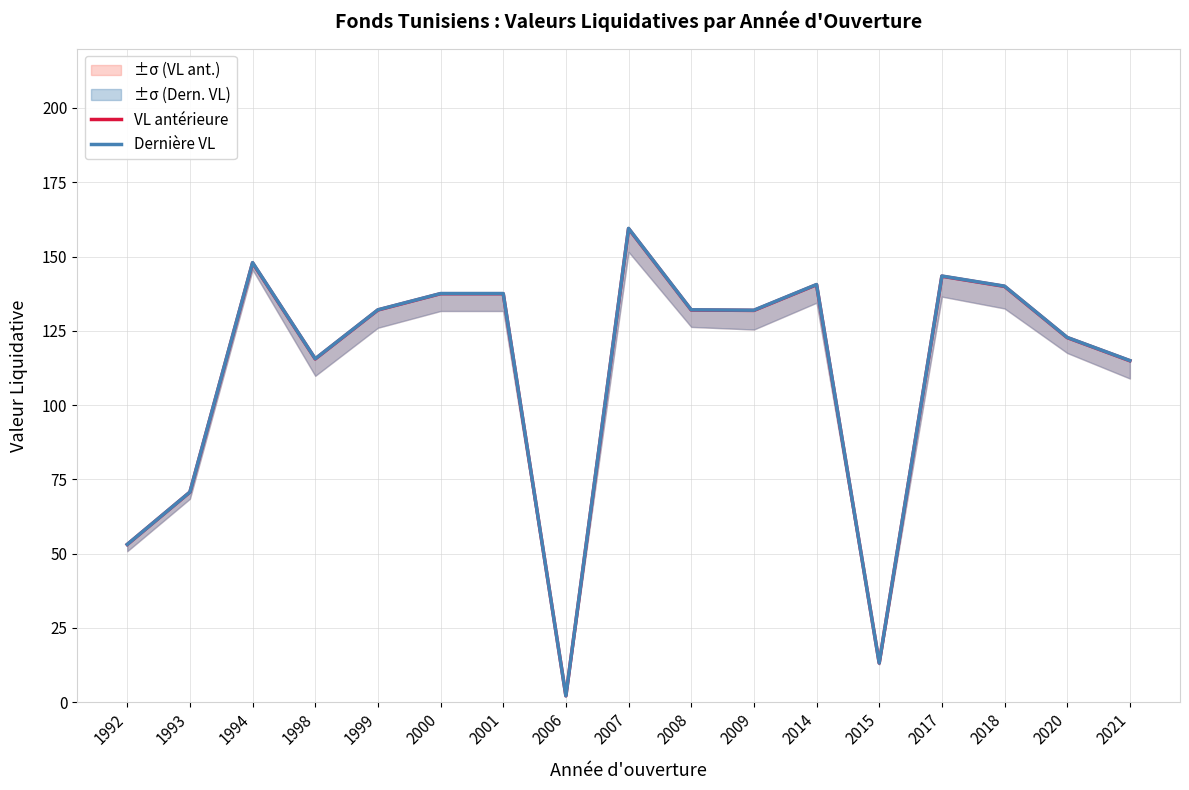

Reading left to right, transcribe all the data shown in this chart.

VL antérieure: 53.1	70.7	147.9	115.5	132.0	137.5	137.5	2.2	159.4	132.0	131.9	140.5	13.2	143.4	140.0	122.7	114.9
Dernière VL: 53.1	70.7	148.0	115.6	132.1	137.5	137.5	2.2	159.5	132.1	131.9	140.6	13.2	143.4	140.0	122.8	115.0